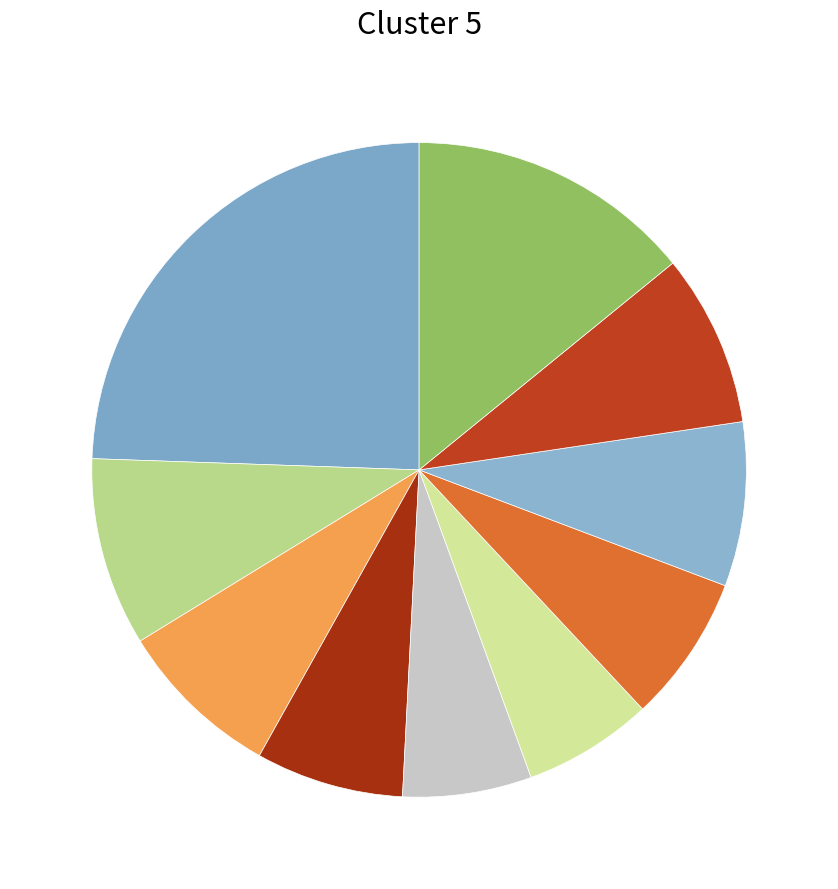

How many slices are in this pie chart?

10